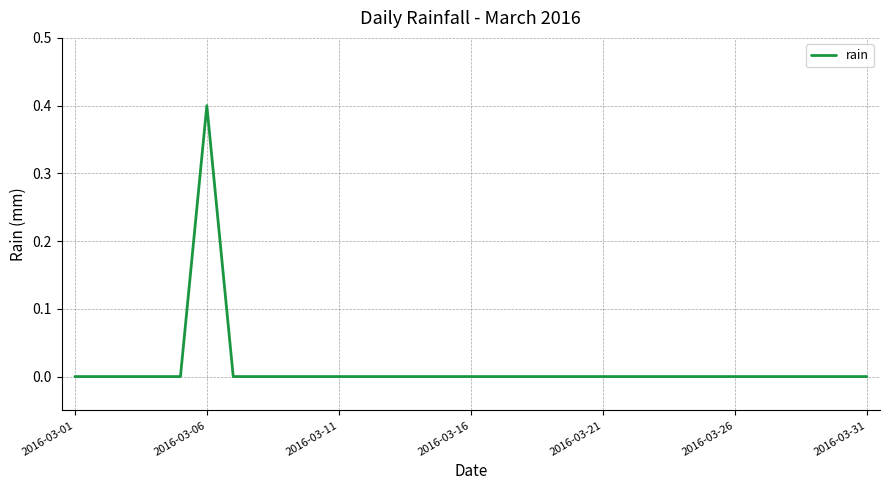

What is the difference between the maximum and minimum values?

0.4